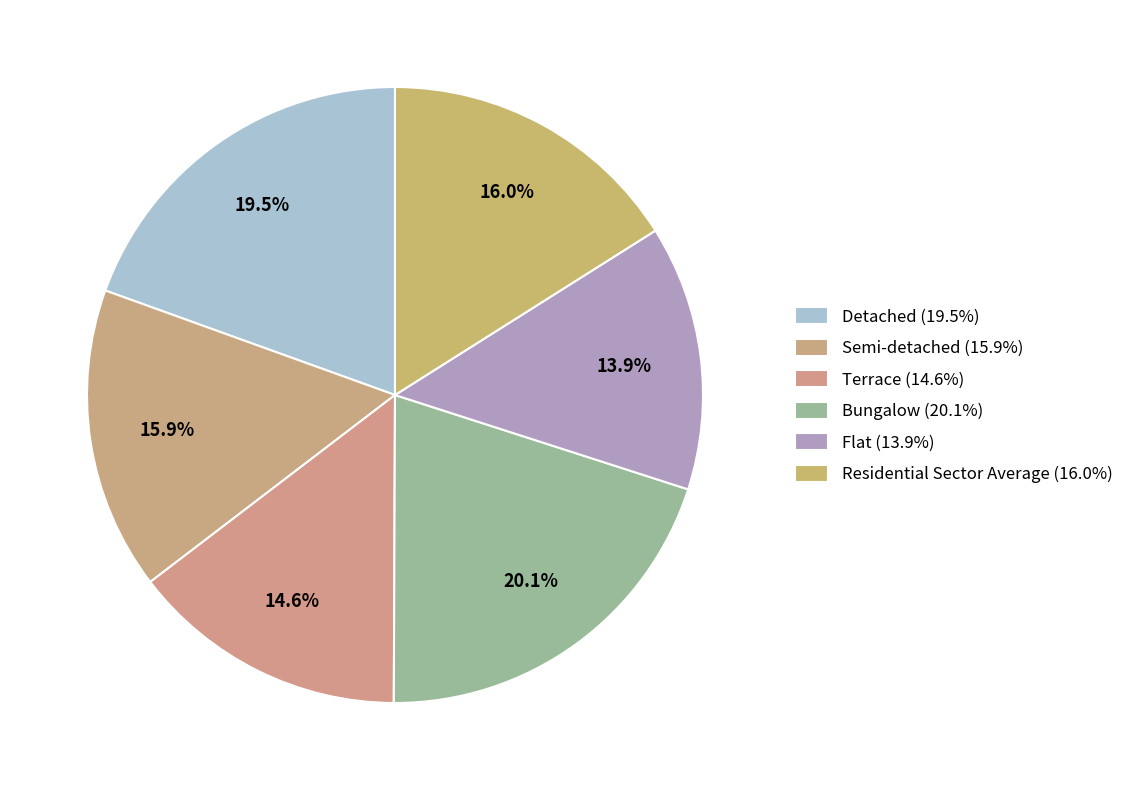

Which slice is the smallest?

Flat